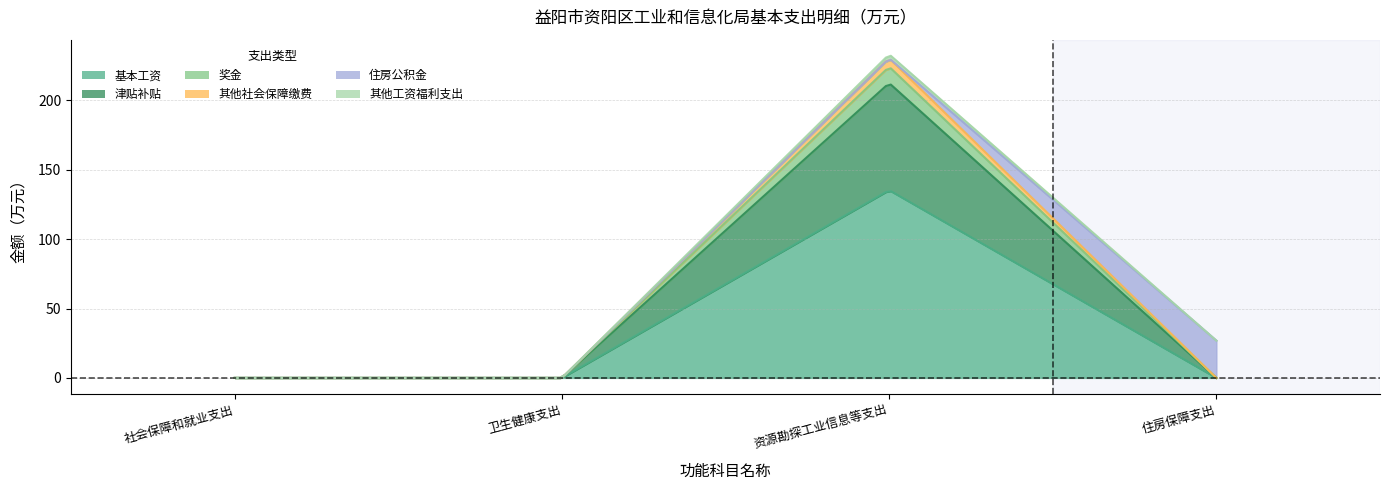

Which has a higher value, 社会保障和就业支出 or 卫生健康支出?

社会保障和就业支出